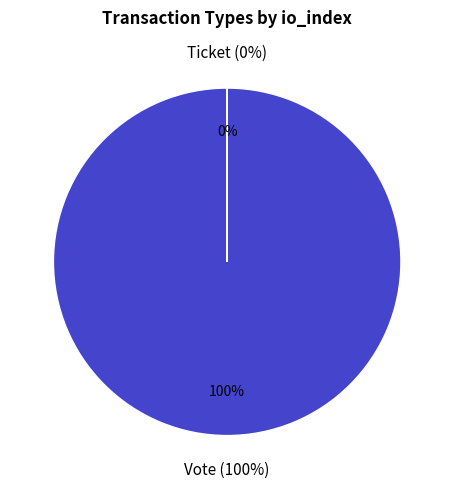

What is the change in value from Vote to Ticket?

-1